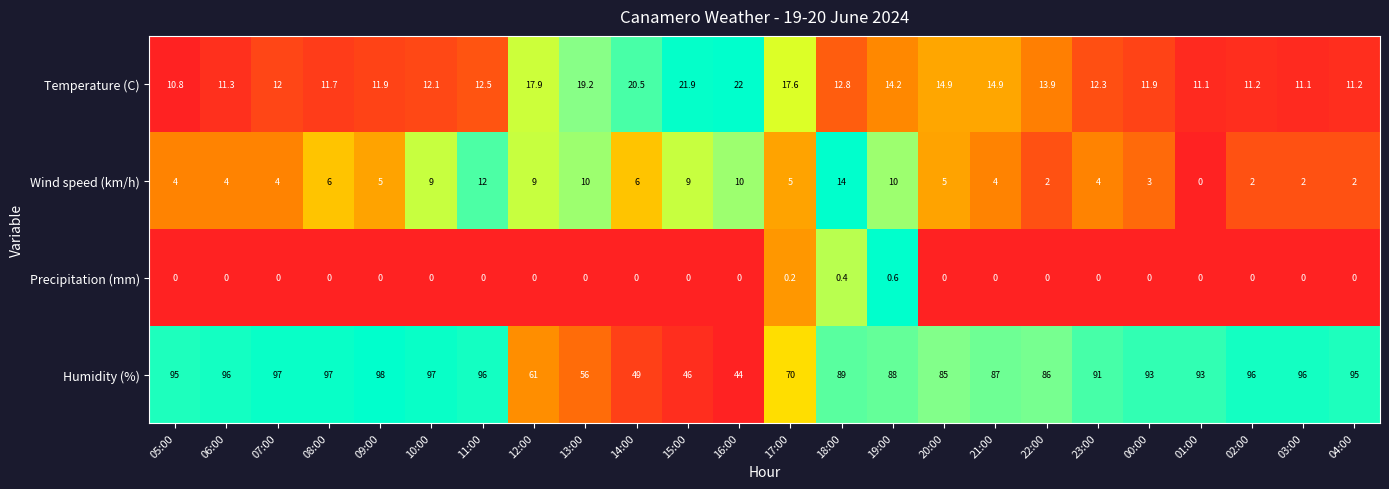

List the series in order of their peak value, lowest first.

Precipitation (mm), Wind speed (km/h), Temperature (C), Humidity (%)